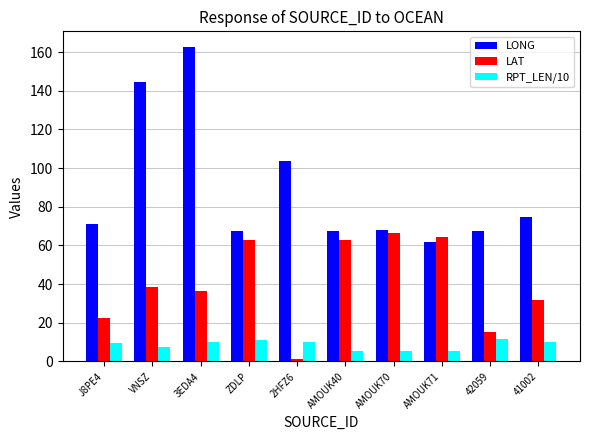

Which category has the highest value across all series?

3EDA4